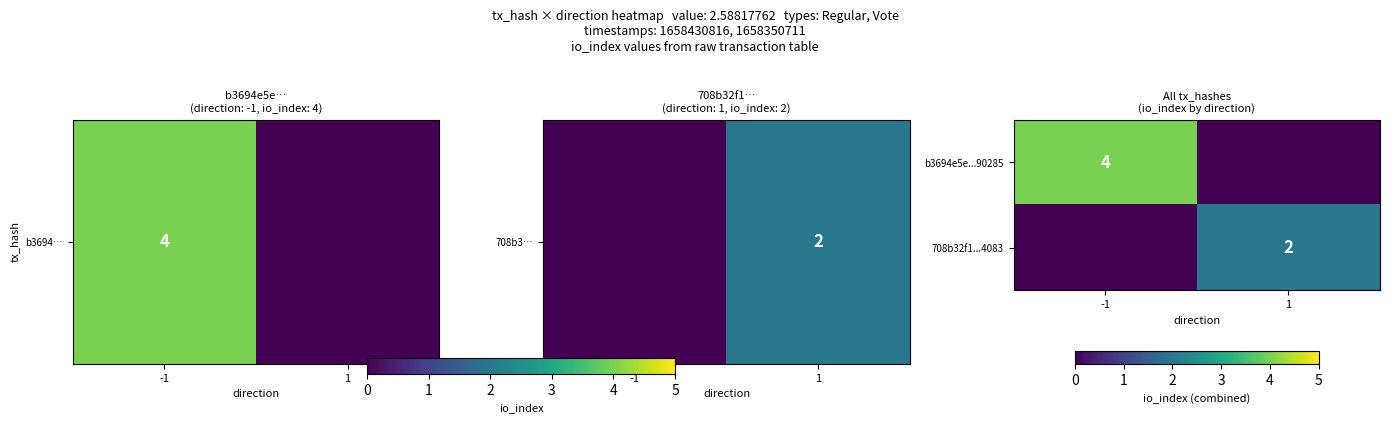

True or false: b3694e5e...90285 has a value of 7 at -1.

False